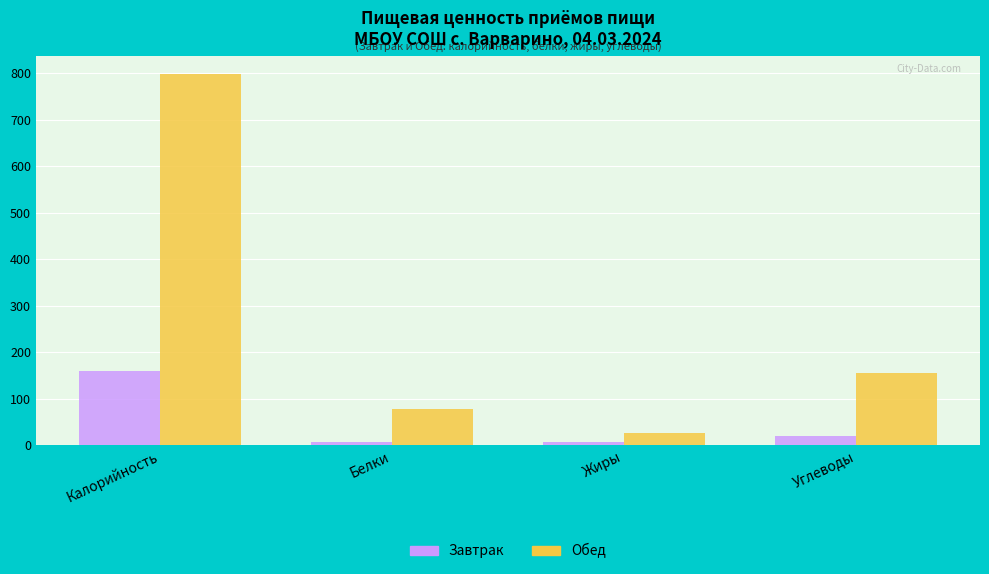

What are all the series names shown in the legend?

Завтрак, Обед